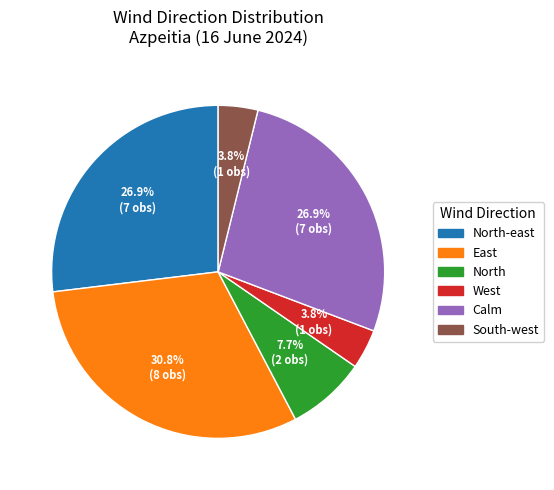

To the nearest percent, what is the average slice percentage?

17%